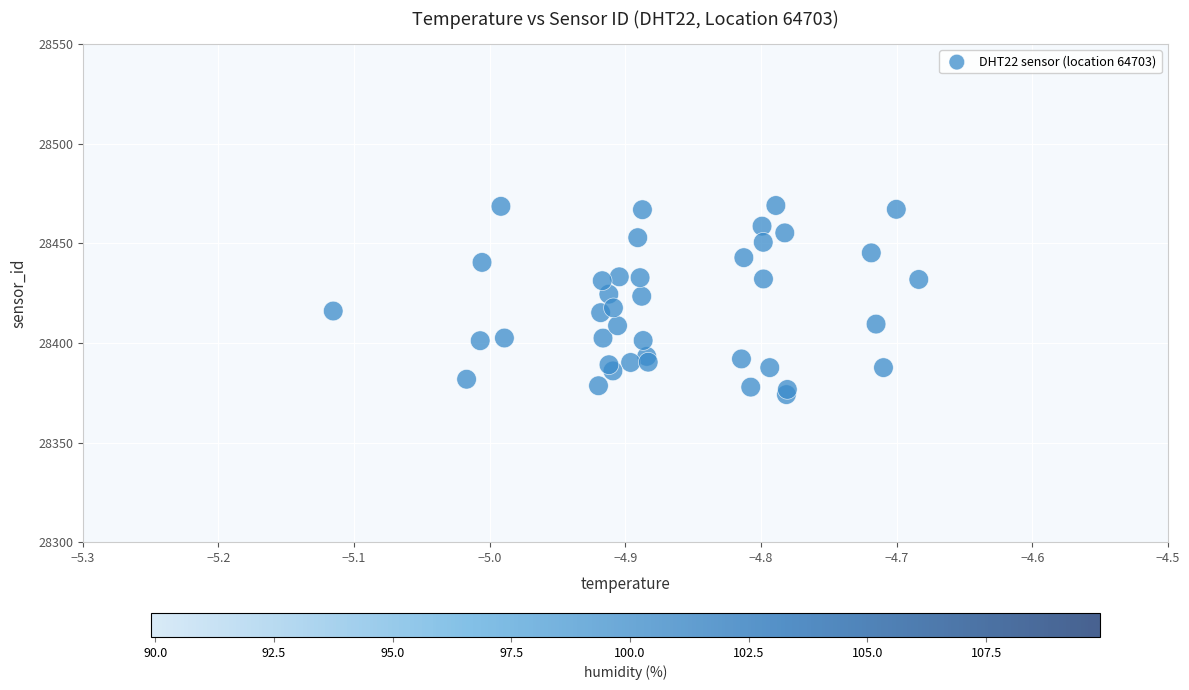

What is the range of X values (max minus min)?

0.4